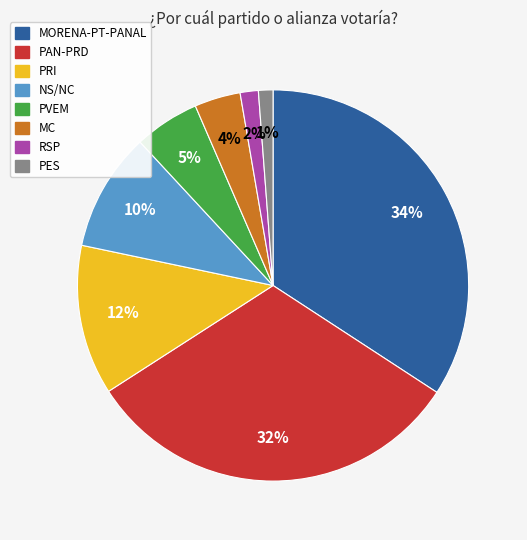

To the nearest percent, what percentage of the pie is MC?

4%